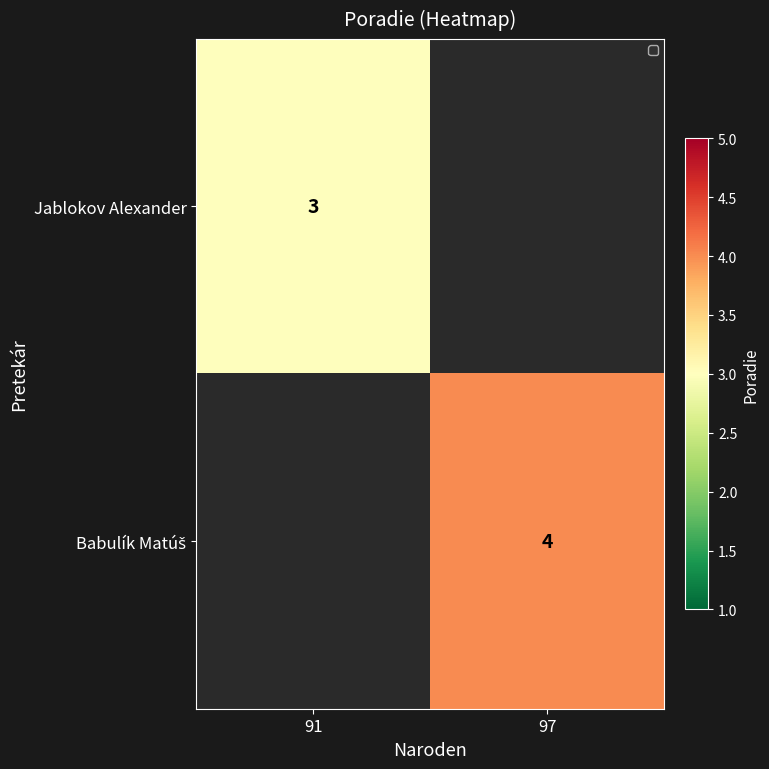

What is the smallest value displayed?

3.0